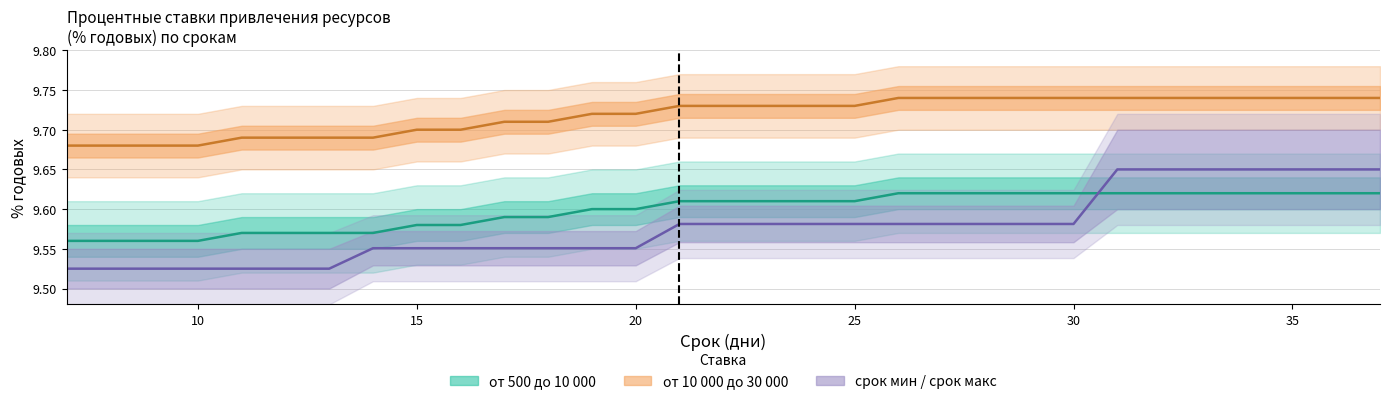

True or false: от 10 000 до 30 000 has a value of 16.4 at 30.

False